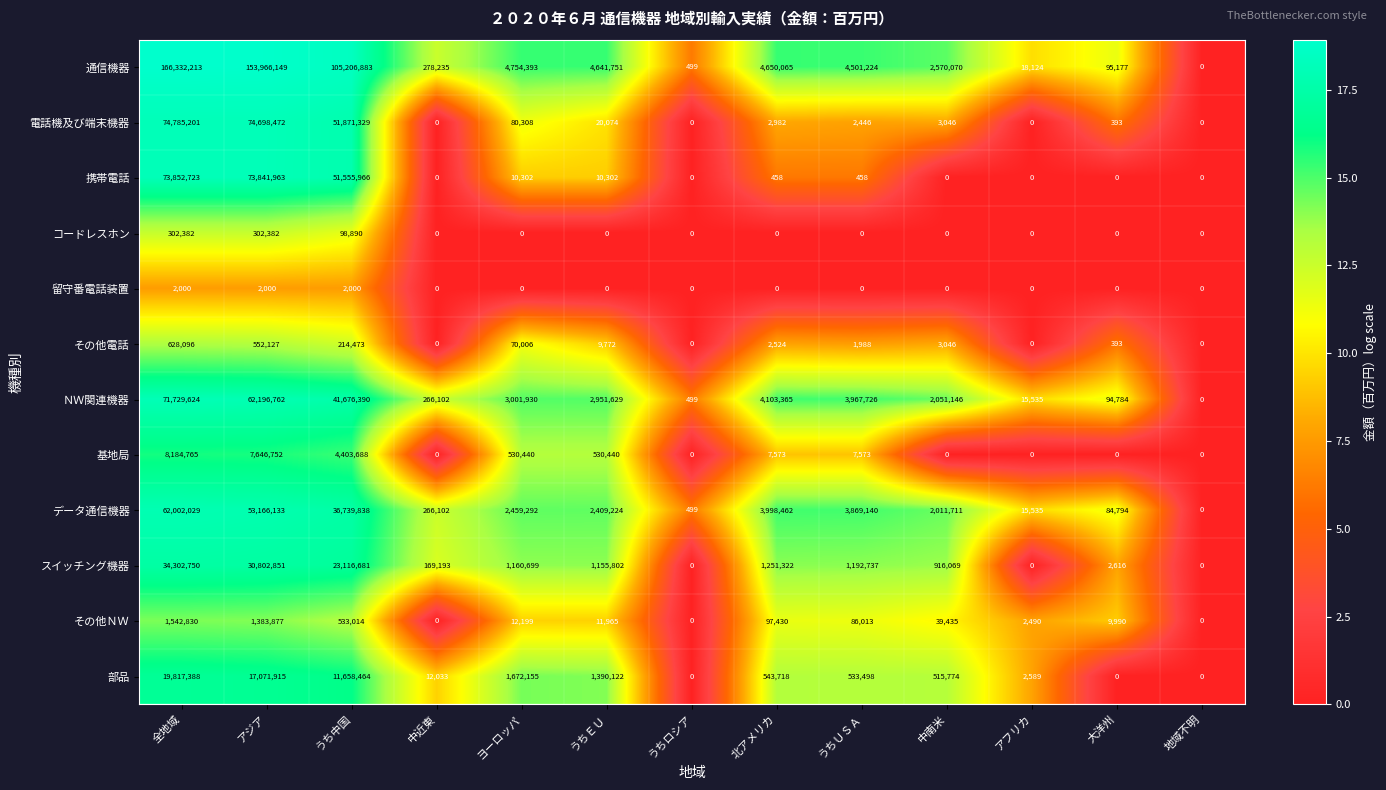

What is the spread (max minus min) of values at 全地域?

166330213